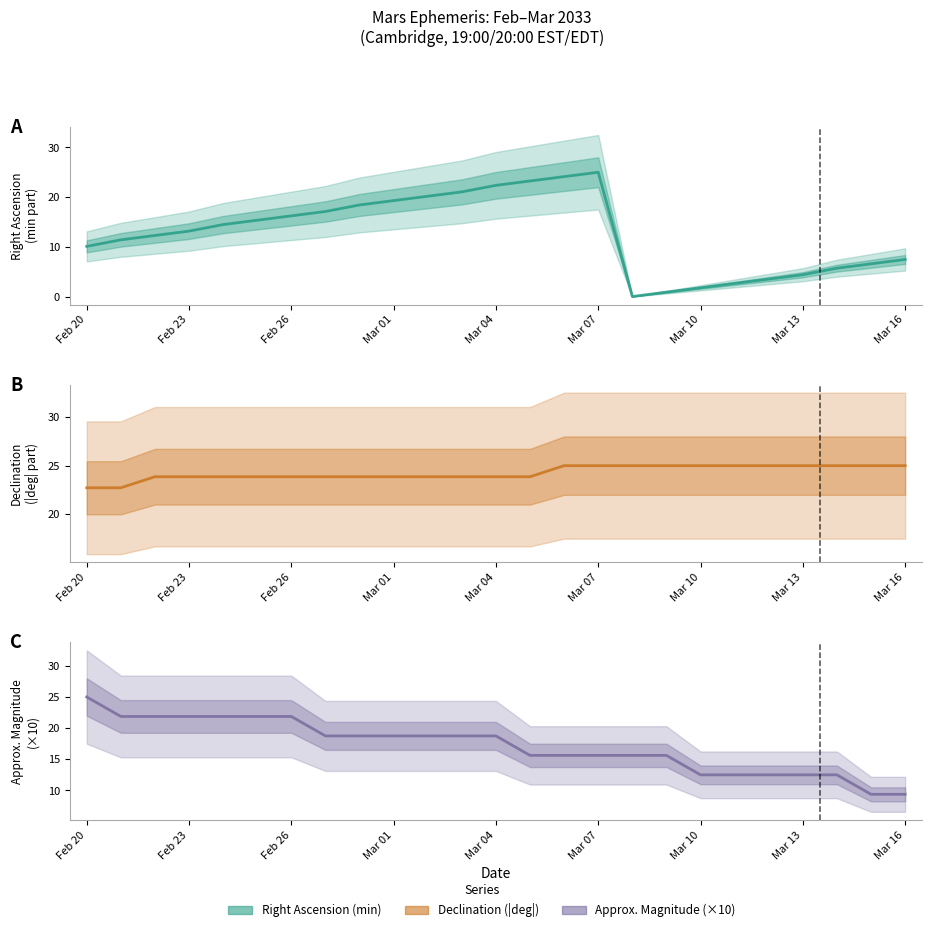

Does the chart have visible grid lines?

No